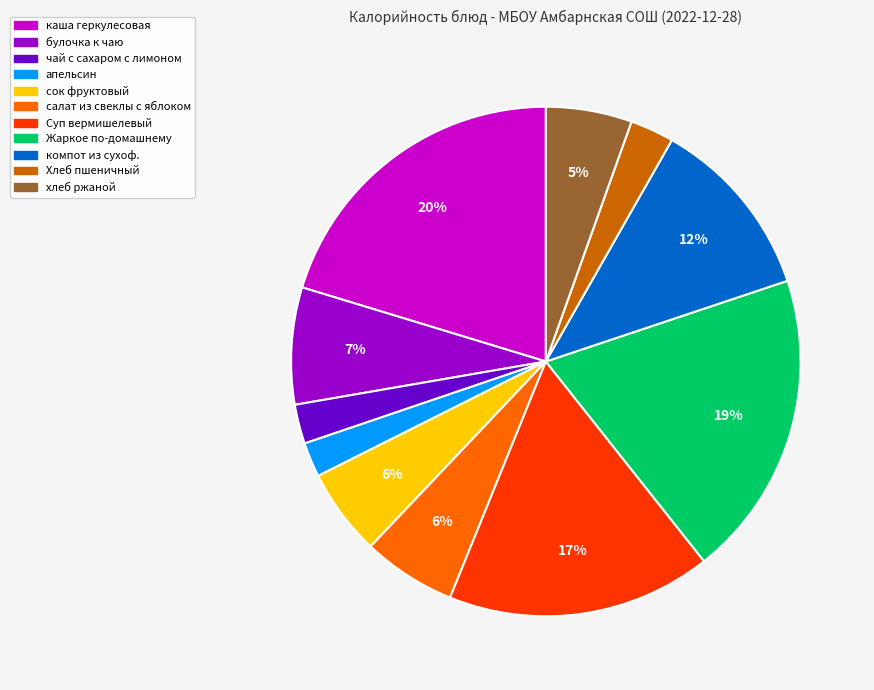

Between Жаркое по-домашнему and компот из сухоф., which is larger?

Жаркое по-домашнему